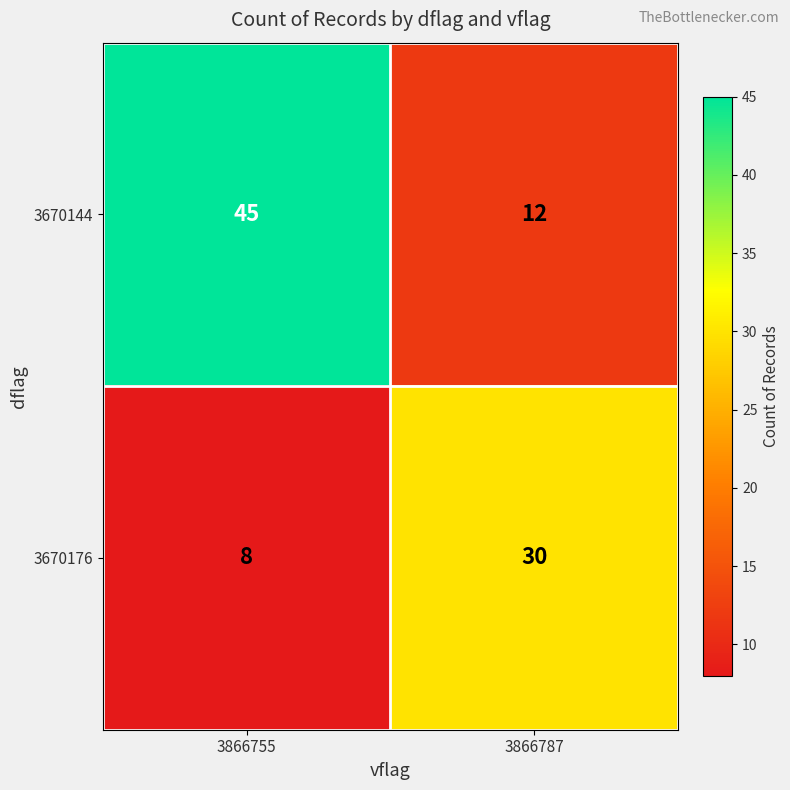

What is the minimum value for 3670176?

8